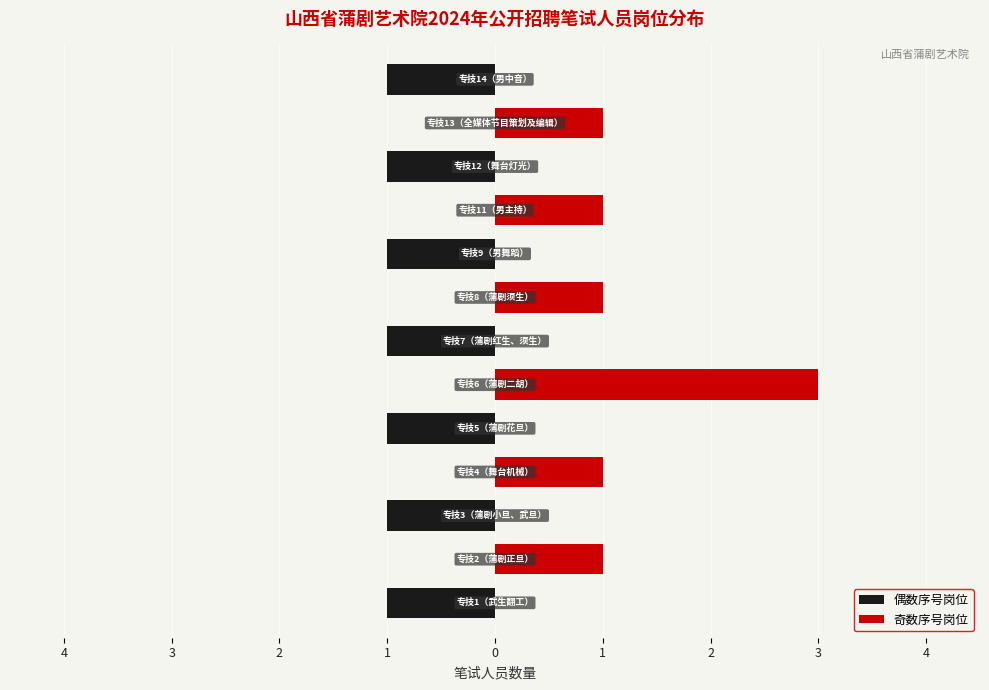

Count the number of categories in the chart.

13